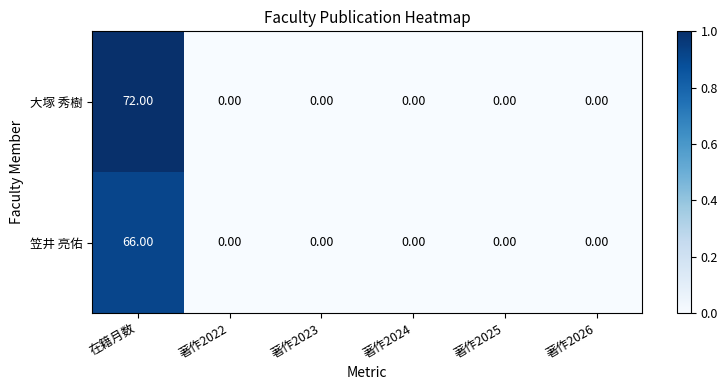

Which series has the largest total across all categories?

大塚 秀樹